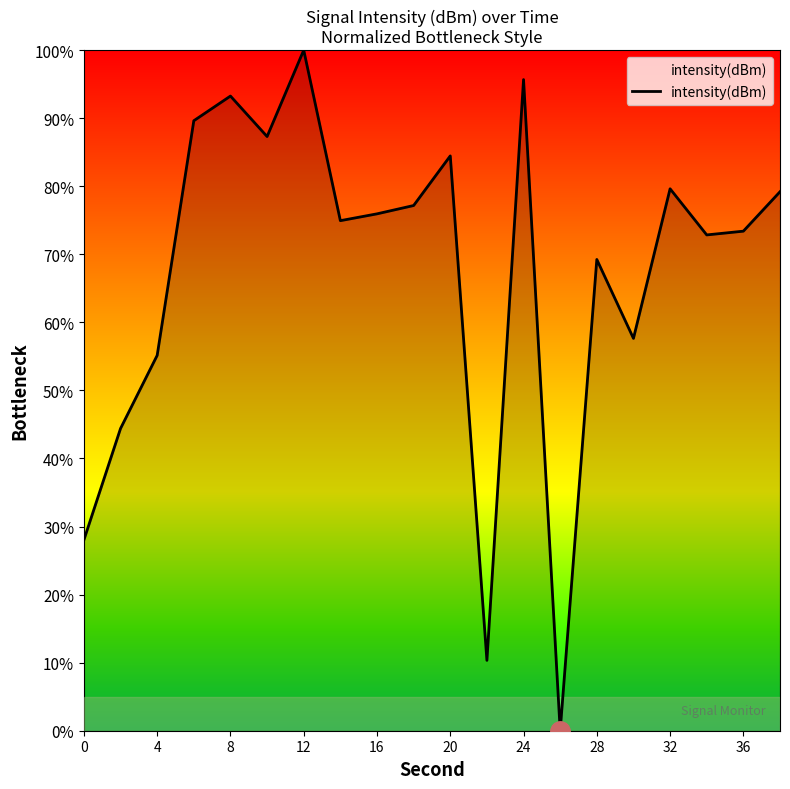

What is the maximum value shown in the chart?

100.0